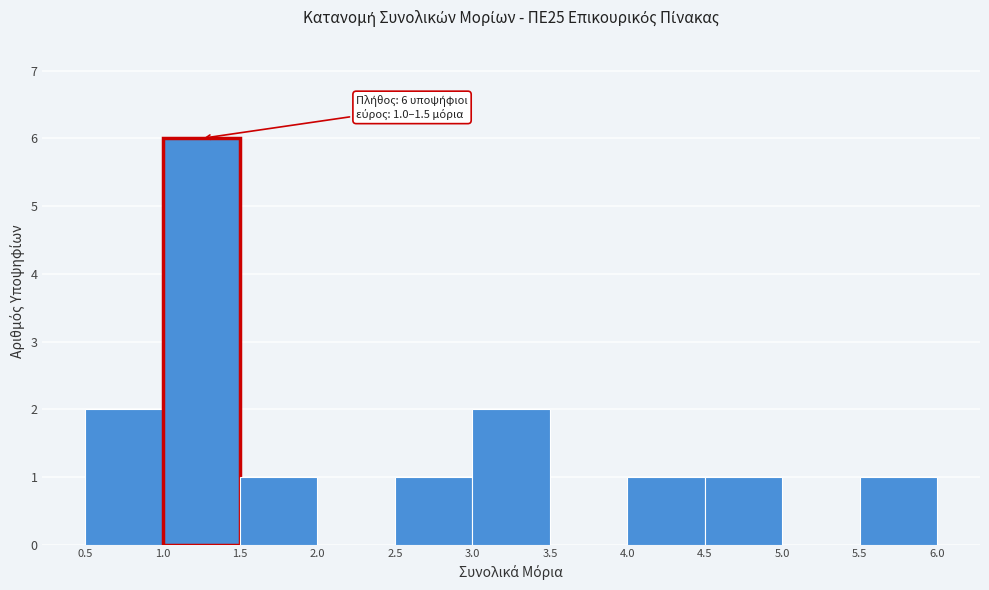

Over which range of the x-axis is the bar tallest?

1.0 to 1.5